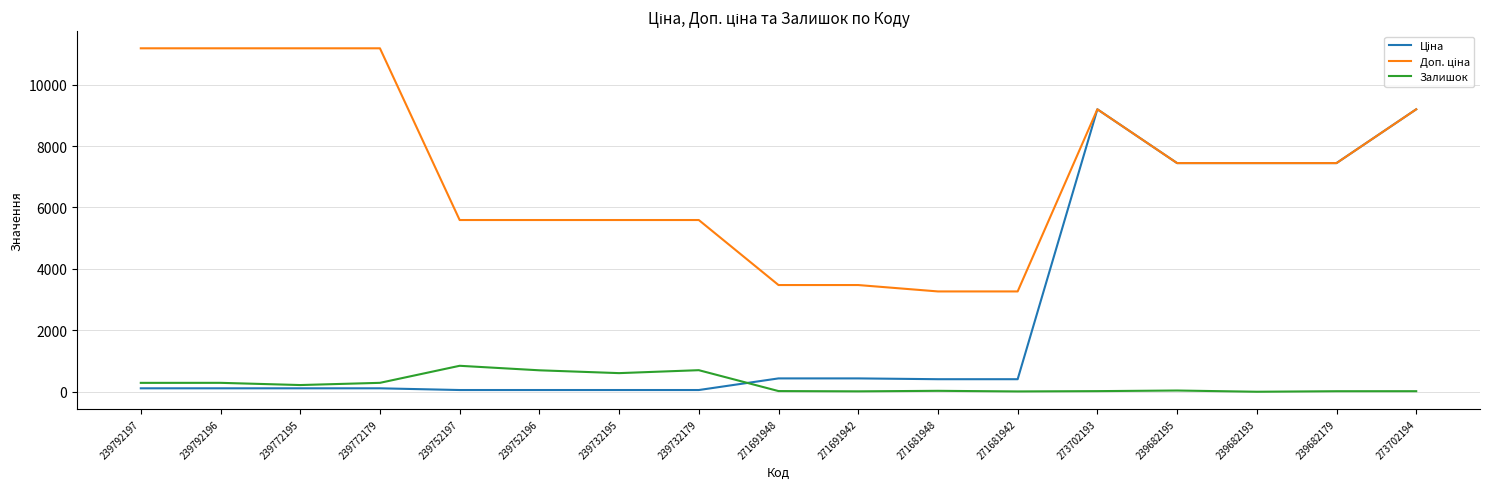

What is the maximum value shown in the chart?

11182.0